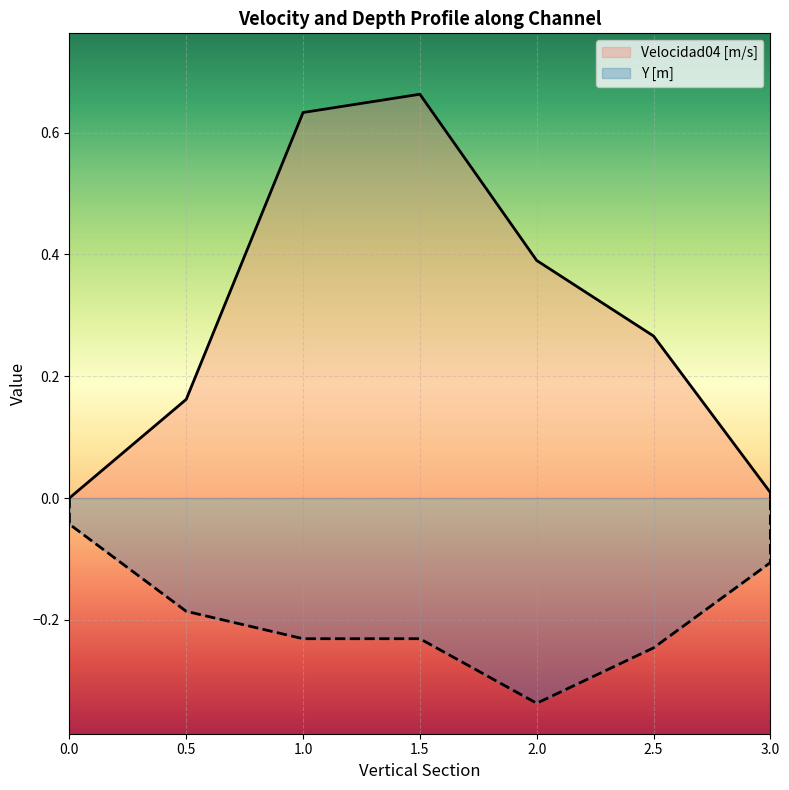

What is the average value of the Y [m] series?

-0.2